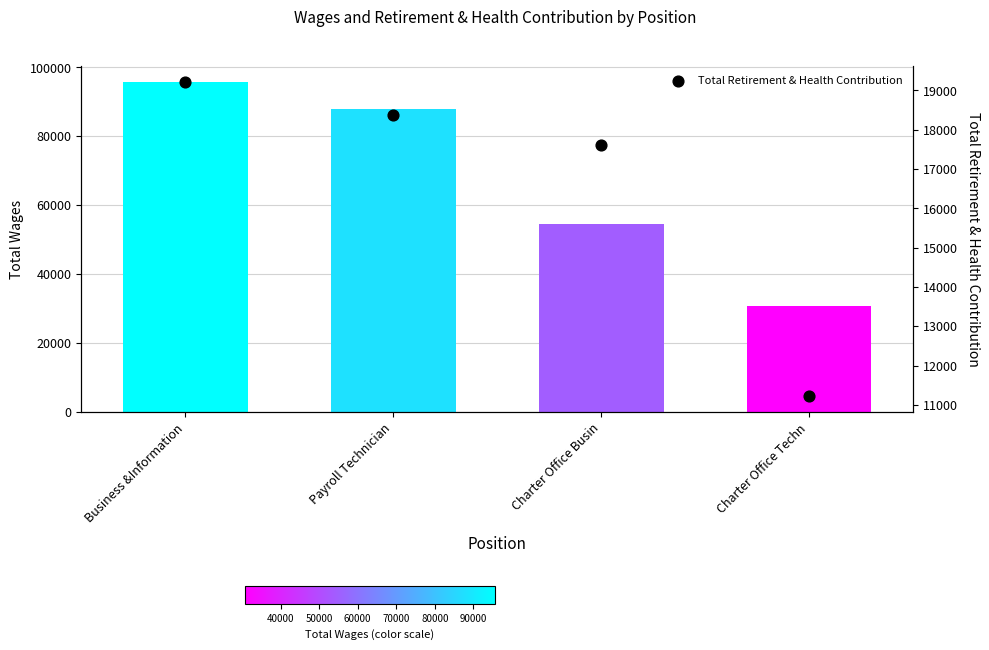

Which series has the largest total across all categories?

Total Wages